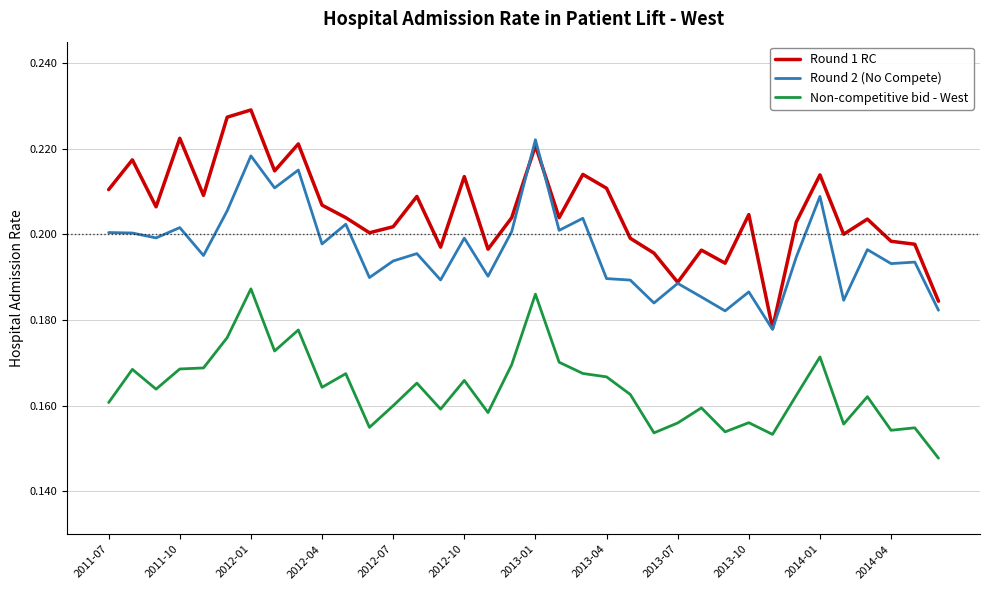

Which series has the largest total across all categories?

Round 1 RC